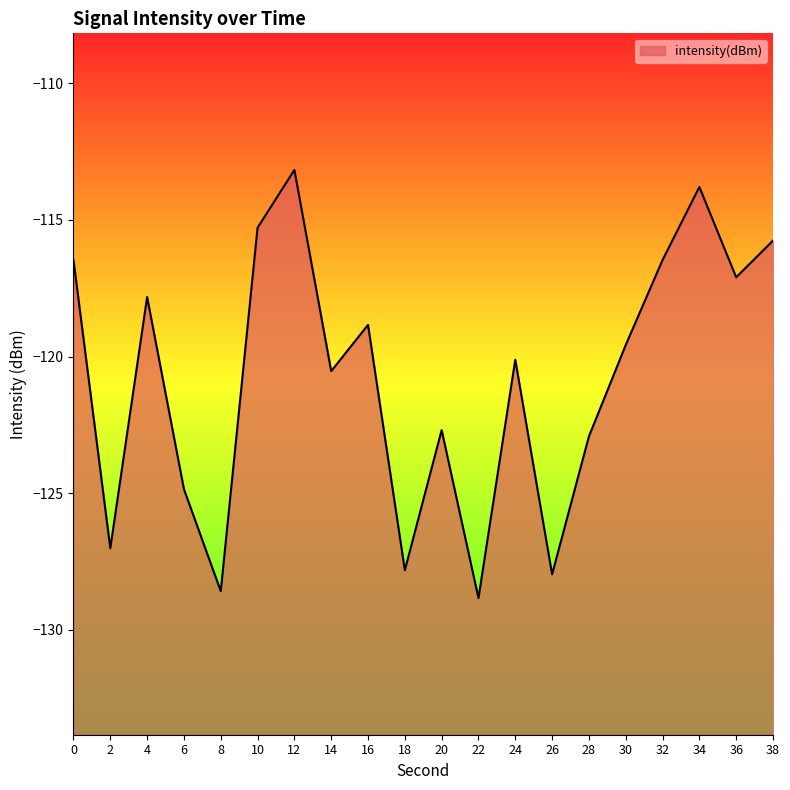

How many points are higher than both their immediate neighbors (excluding endpoints)?

6